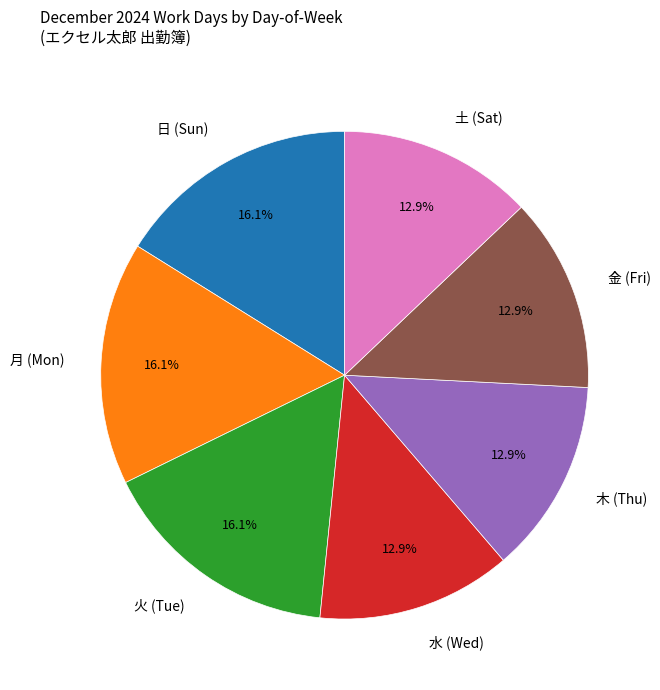

What is the ratio of the value at 金 (Fri) to the value at 火 (Tue)?

0.8